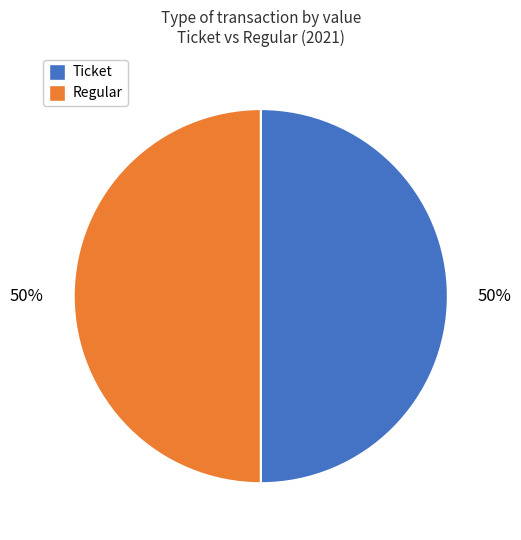

Do Regular and Ticket together represent more than half of the pie?

Yes